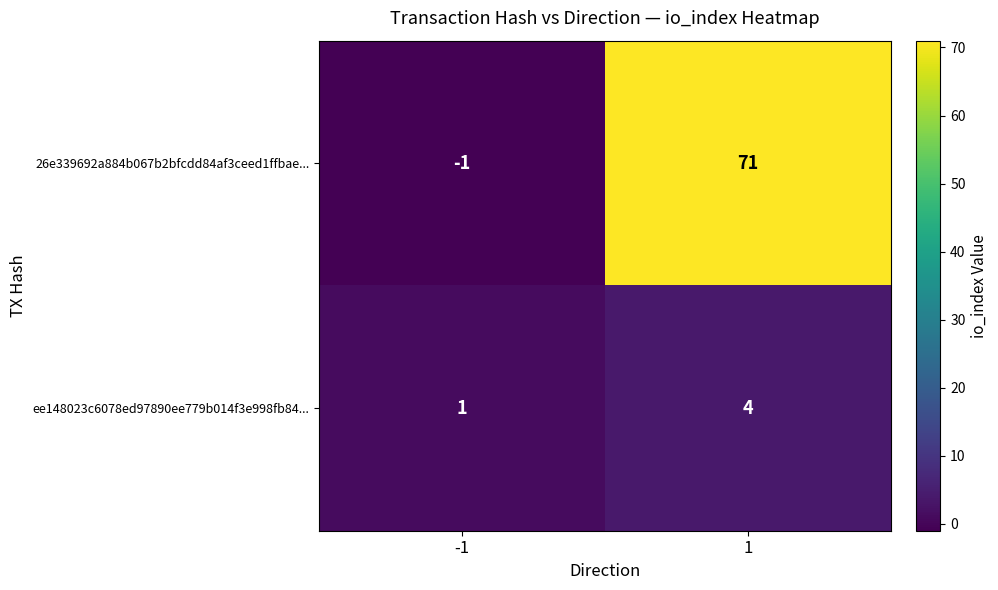

Rank the series by their average value, from highest to lowest.

26e339692a884b067b2bfcdd84af3ceed1ffbae..., ee148023c6078ed97890ee779b014f3e998fb84...